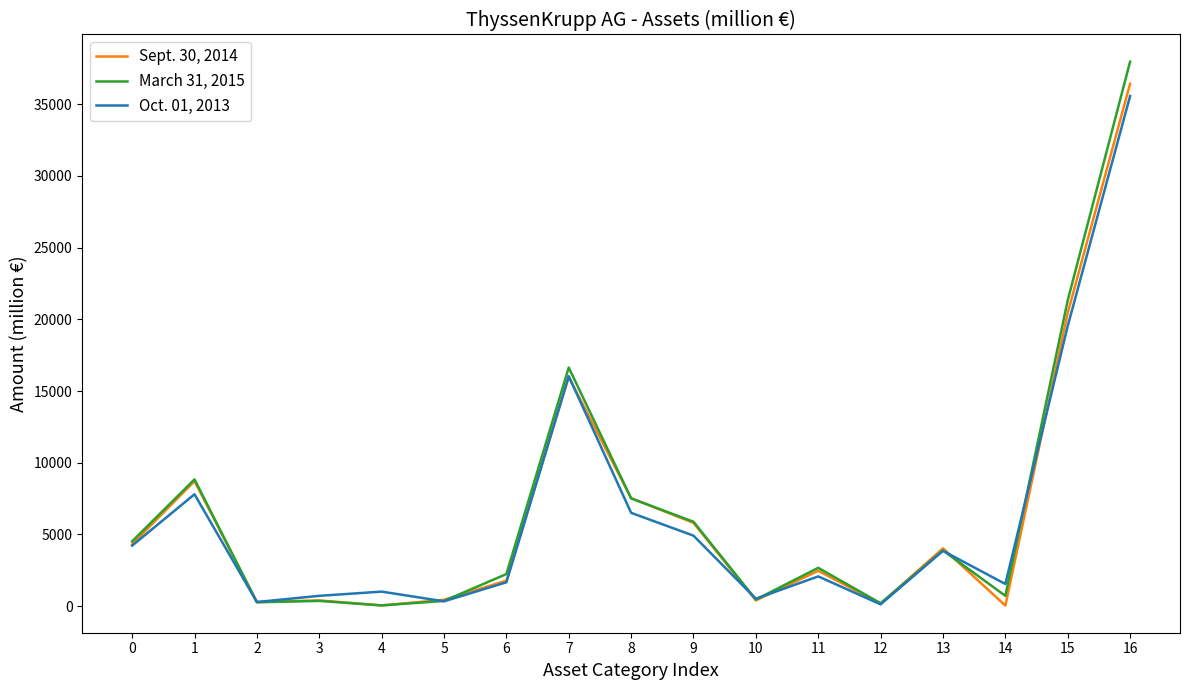

Which series has the widest spread of values?

March 31, 2015